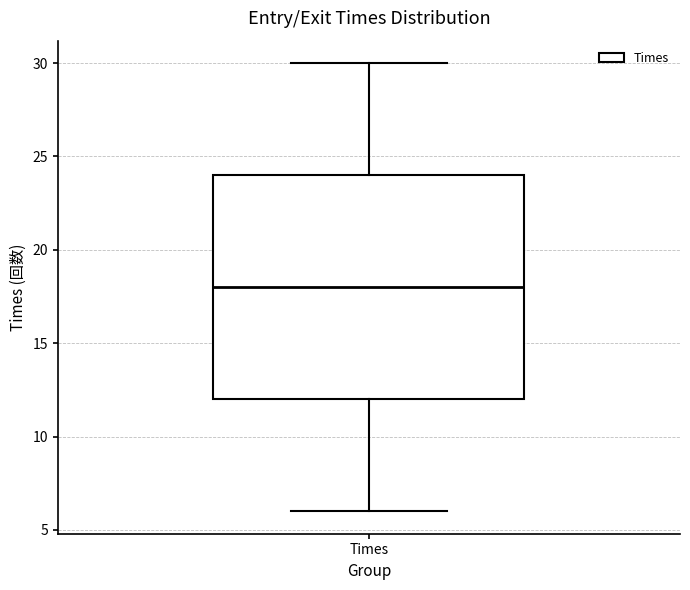

Read this box plot against the y-axis: the position of the median line, the range covered by the box, and the ends of both whiskers. The values are not printed on the chart, so give them approximately, as read against the axis.

median 18, box 12 to 24, whiskers 6 to 30